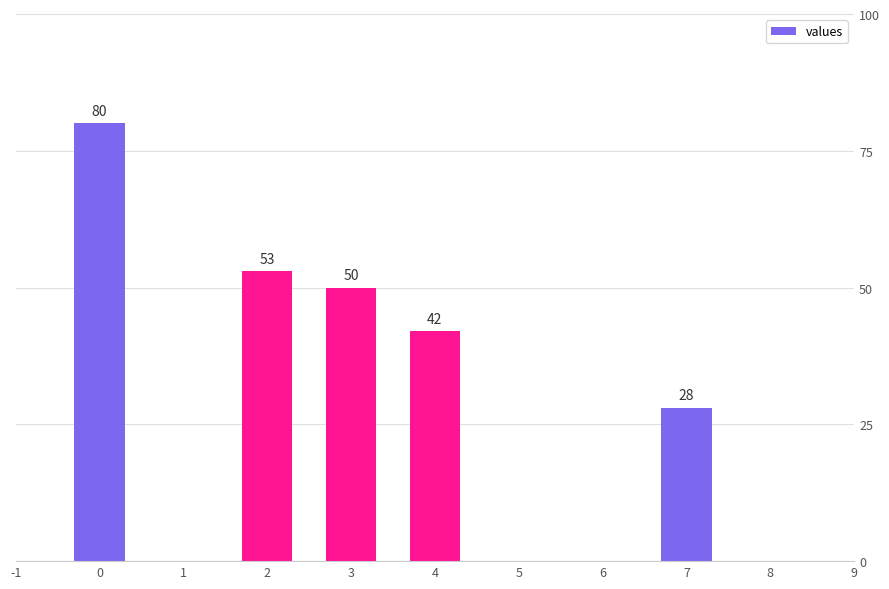

Is it true that the value at 0 is 24?

False